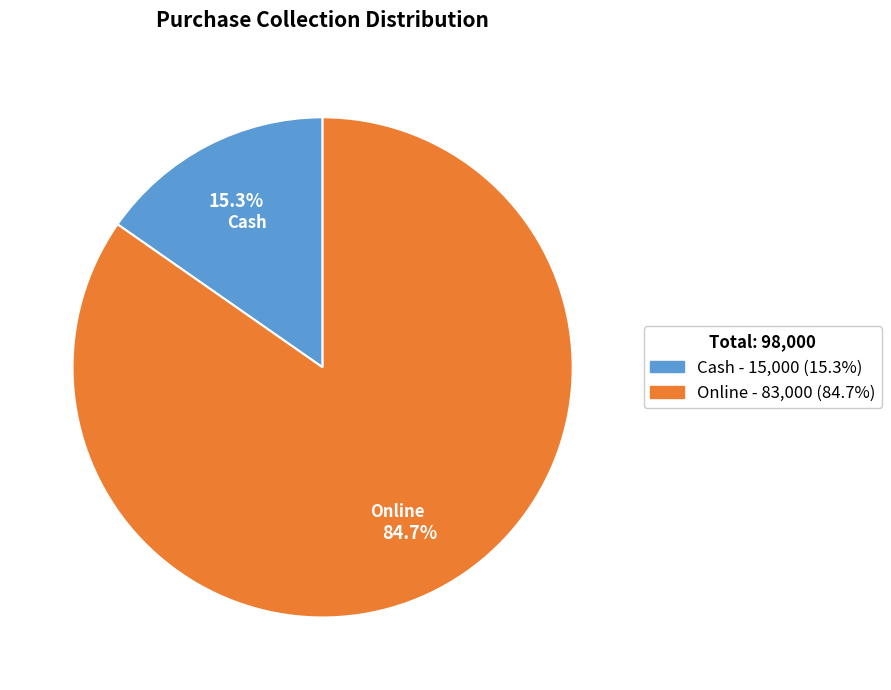

Approximately how many times larger is the value at Online compared to Cash?

5.5